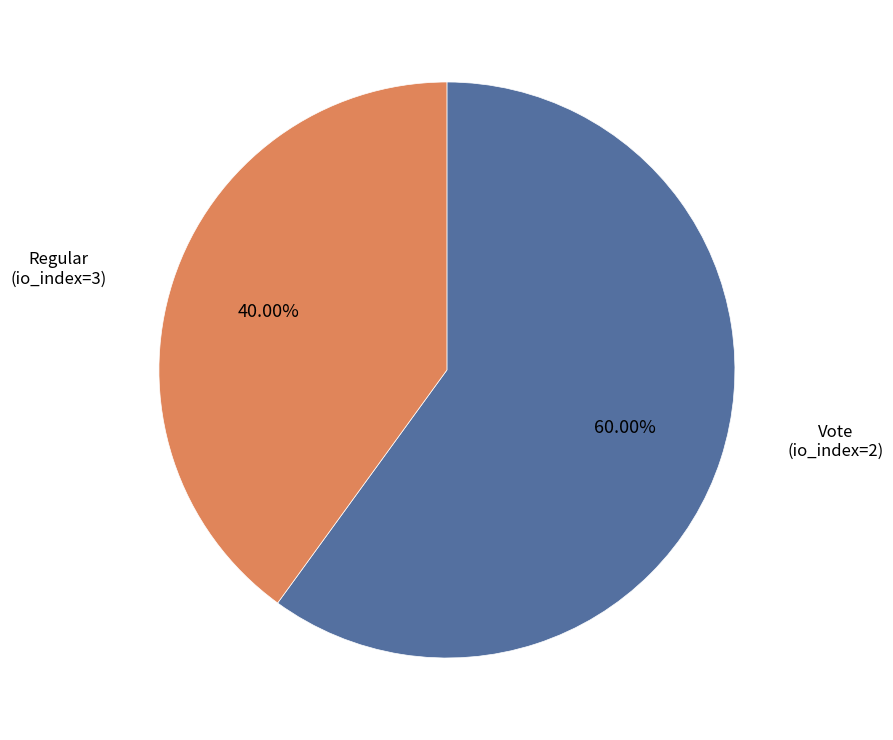

Is there a majority slice in this chart?

Yes